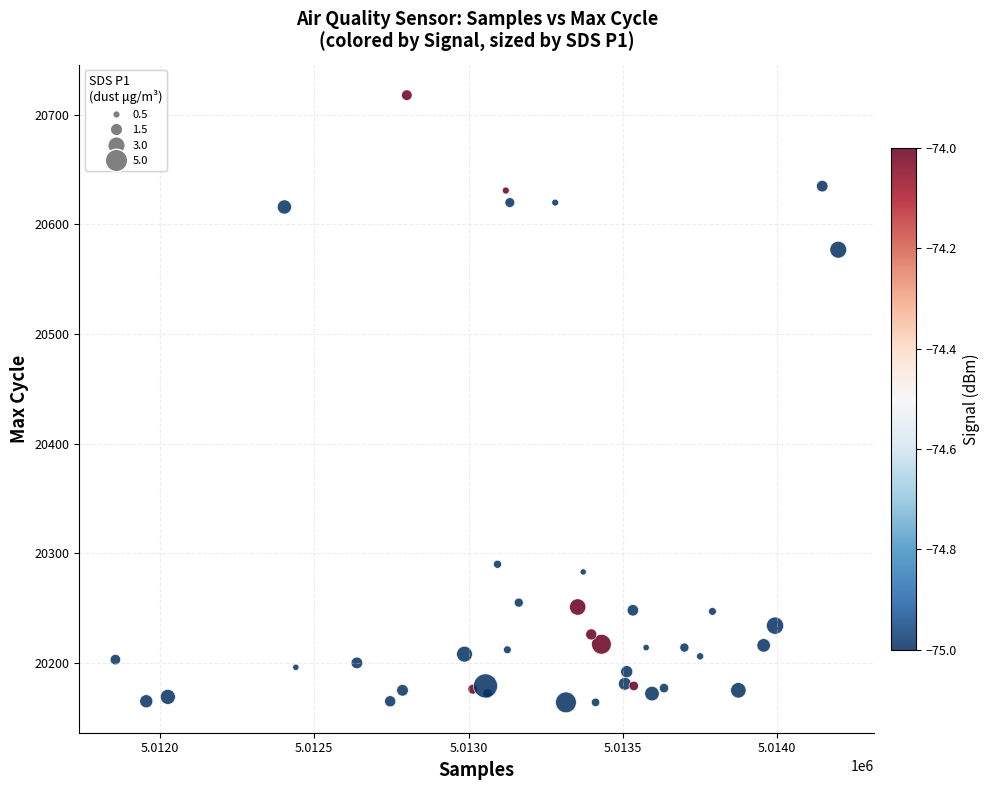

What is the range of Y values (max minus min)?

554